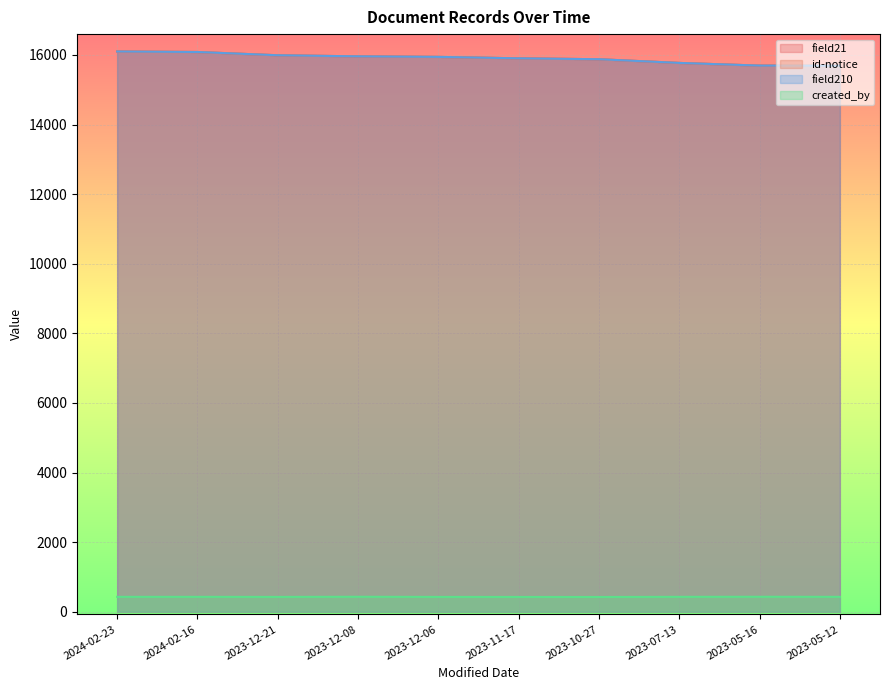

Reading right to left, extract all data points from this chart.

field21: 15690	15694	15771	15877	15903	15944	15960	15991	16085	16099
id-notice: 15690	15694	15771	15877	15903	15944	15960	15991	16085	16099
field210: 15690	15694	15771	15877	15903	15944	15960	15991	16085	16099
created_by: 427	429	427	423	424	425	429	425	427	427